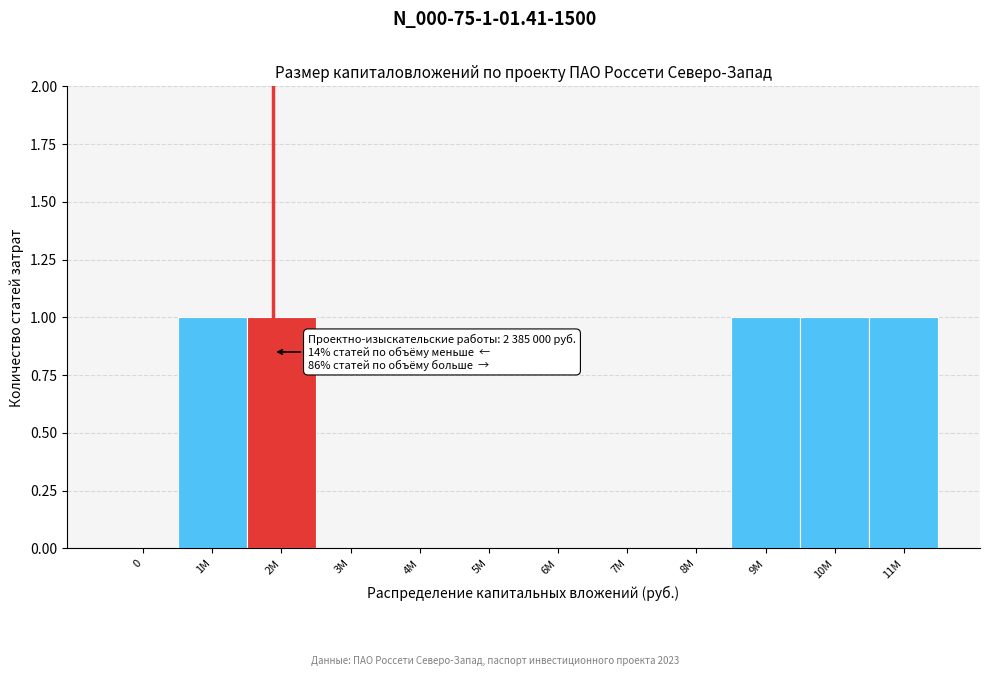

Reading left to right, extract all data points from this chart.

0=0	1М=1	2М=1	3М=0	4М=0	5М=0	6М=0	7М=0	8М=0	9М=1	10М=1	11М=1